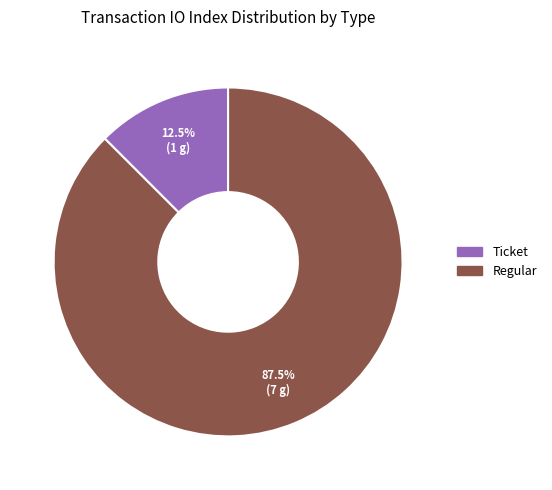

Does any single category account for the majority?

Yes